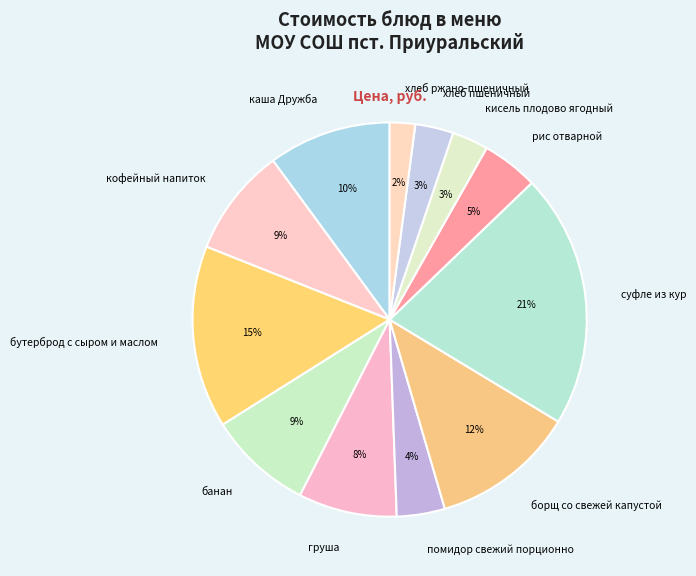

Which has a higher value, кисель плодово ягодный or хлеб ржано-пшеничный?

кисель плодово ягодный